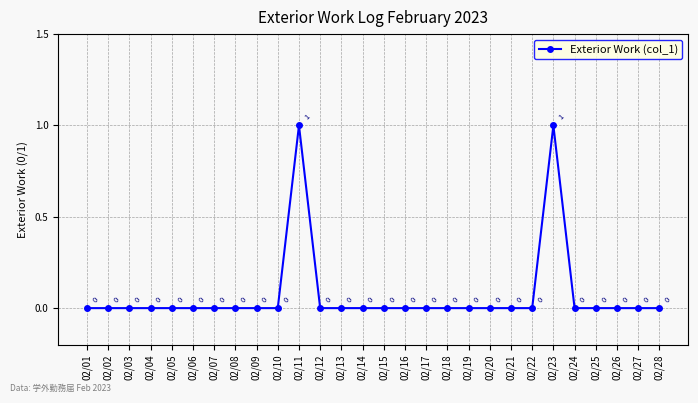

Is it true that the value at 02/27 is 0?

True